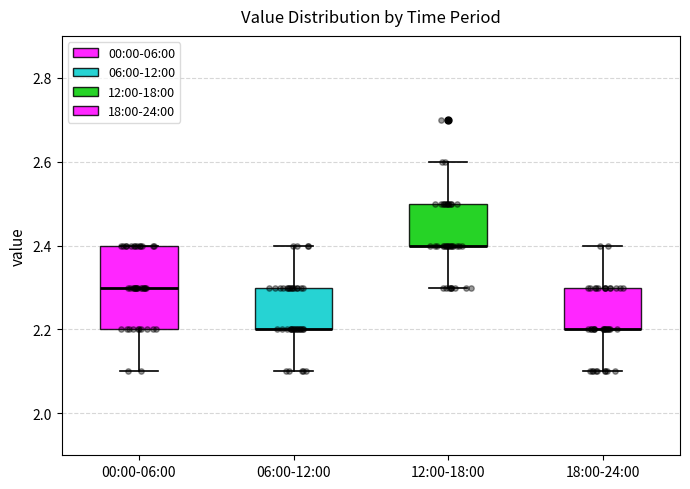

Reading left to right, transcribe this box plot: for each box, give where its median line is, the range the box spans, and where its two whiskers end, as read against the y-axis. The values are not printed on the chart, so give them approximately, as read against the axis.

00:00-06:00: median 2.3, box 2.2 to 2.4, whiskers 2.1 to 2.4
06:00-12:00: median 2.2 (drawn on the box's lower edge), box 2.2 to 2.3, whiskers 2.1 to 2.4
12:00-18:00: median 2.4 (drawn on the box's lower edge), box 2.4 to 2.5, whiskers 2.3 to 2.6
18:00-24:00: median 2.2 (drawn on the box's lower edge), box 2.2 to 2.3, whiskers 2.1 to 2.4